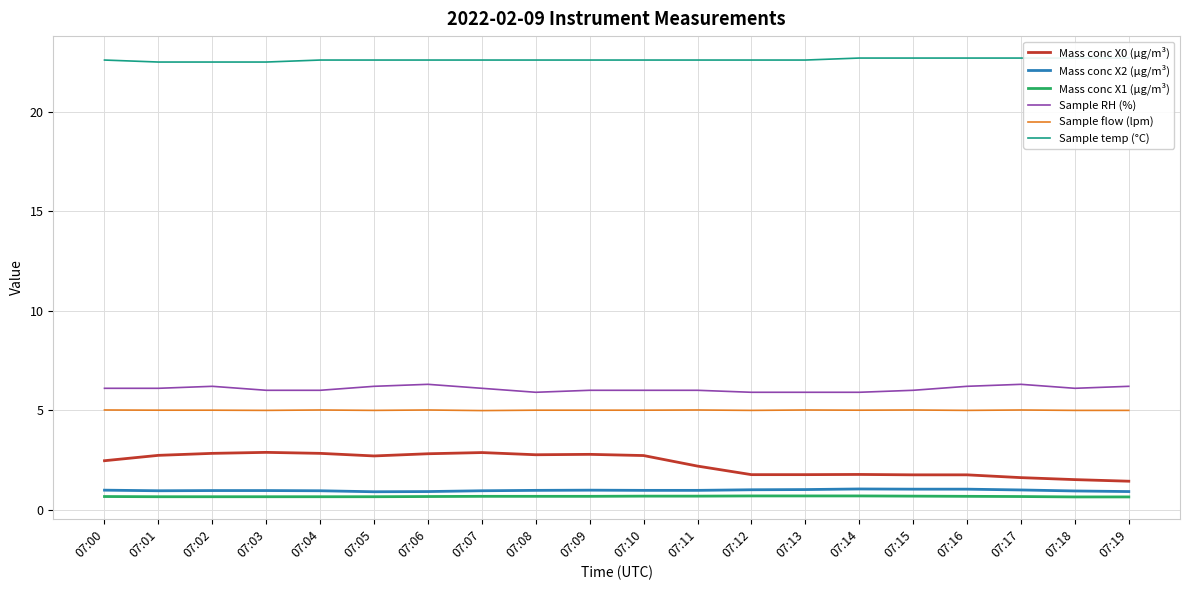

What is the sum of the Mass conc X0 (μg/m³) values at 07:13 and 07:19?

3.2